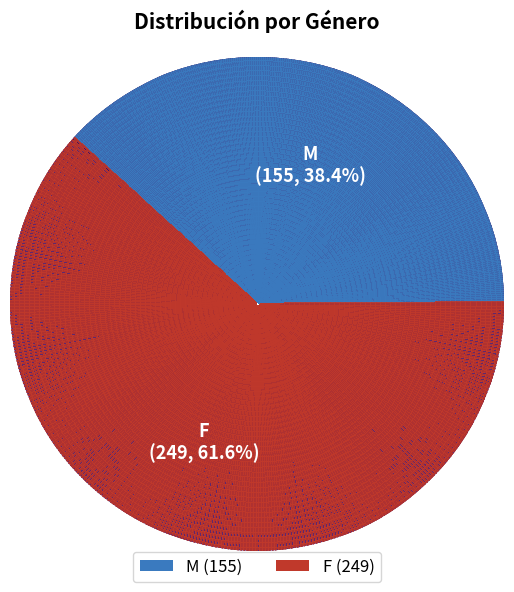

To the nearest percent, what is the combined percentage of M and F?

100%